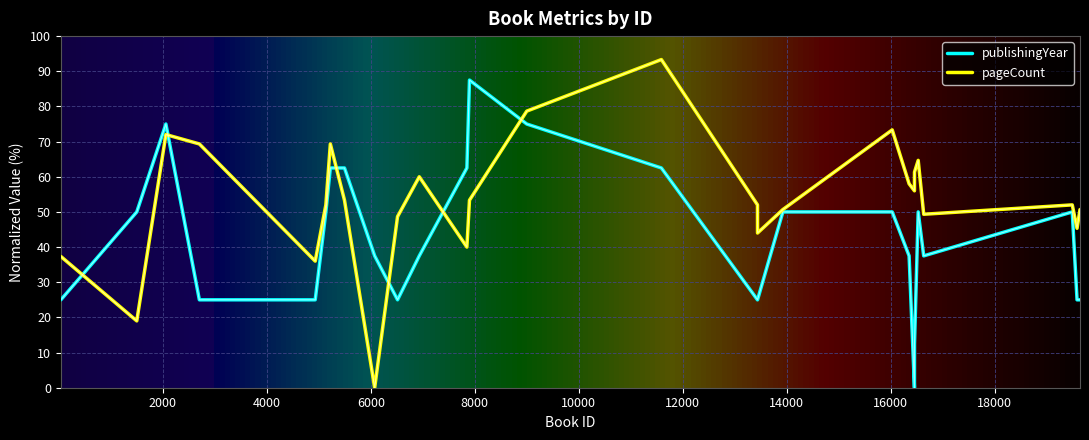

Which series has the widest spread of values?

pageCount